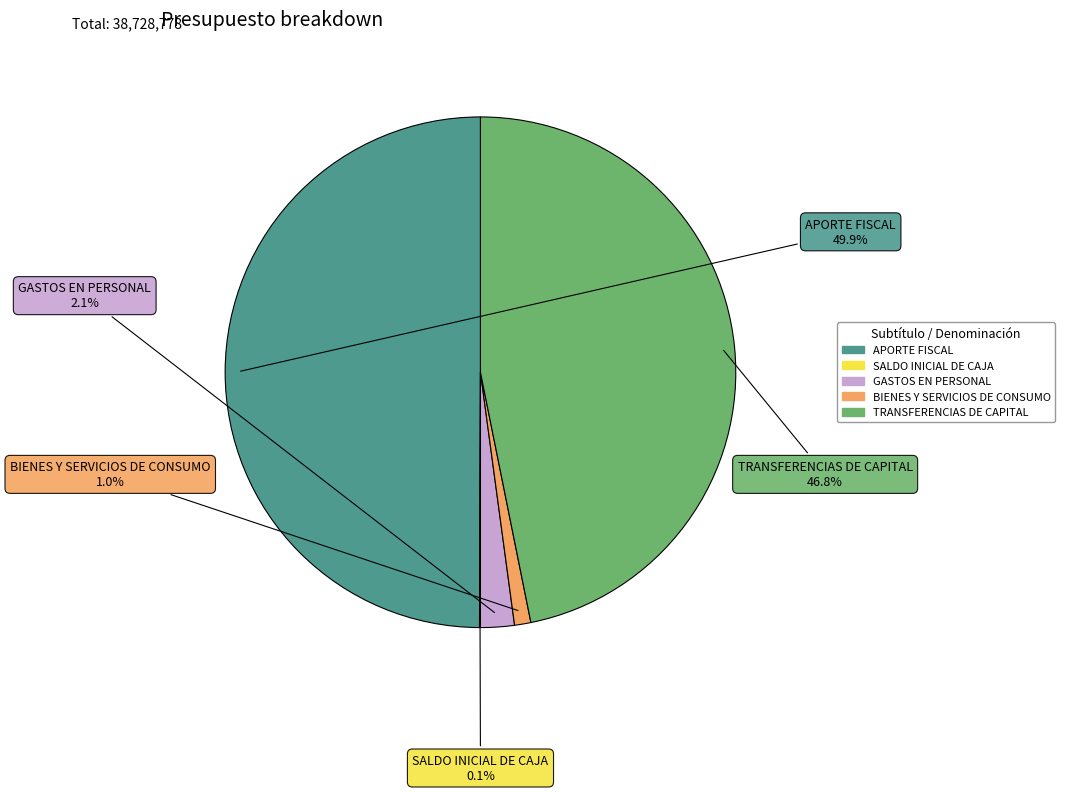

Does TRANSFERENCIAS DE CAPITAL represent more than half of the total?

No